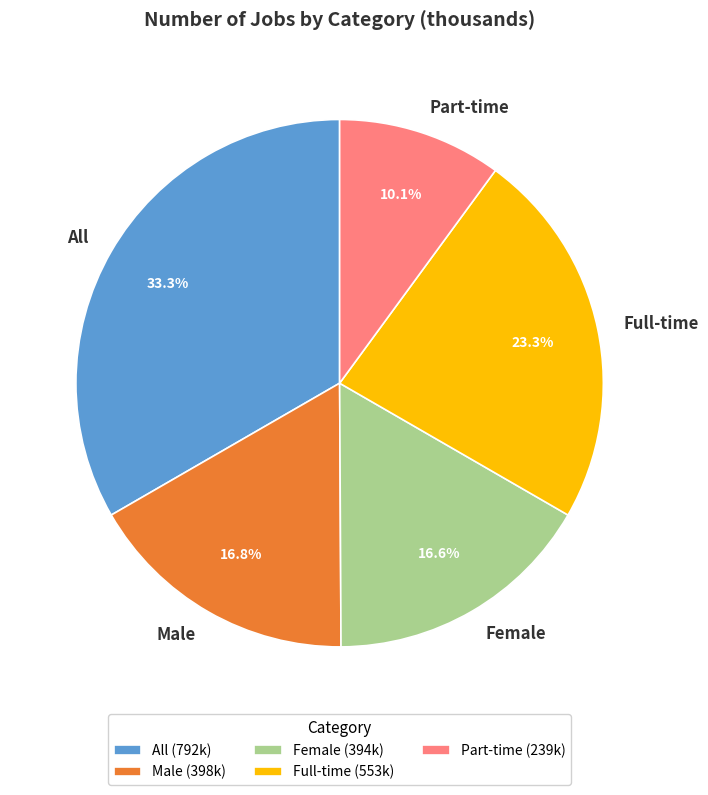

How many slices are in this pie chart?

5